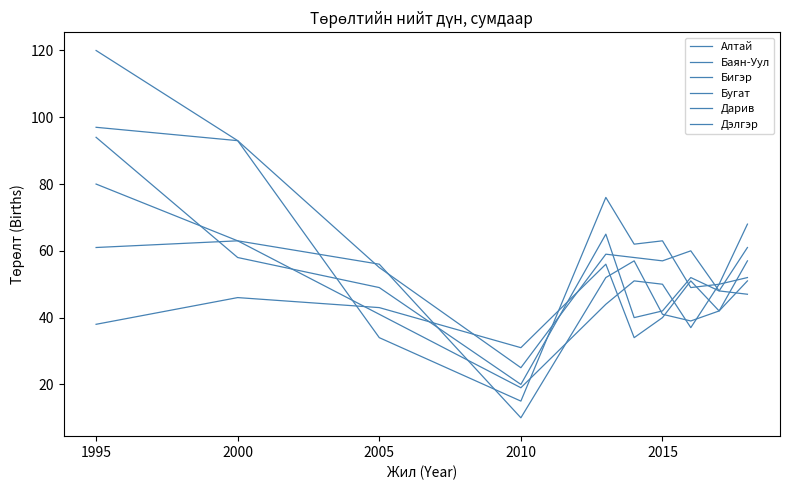

What is the highest value of the Бигэр series?

94